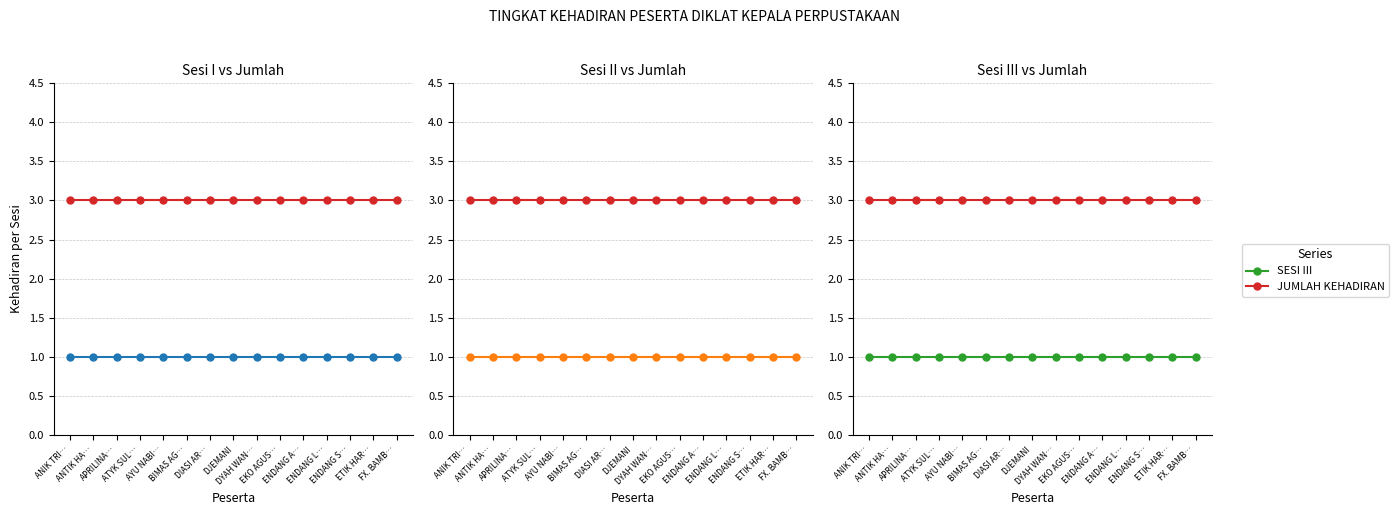

True or false: JUMLAH KEHADIRAN and SESI III intersect in this chart.

False